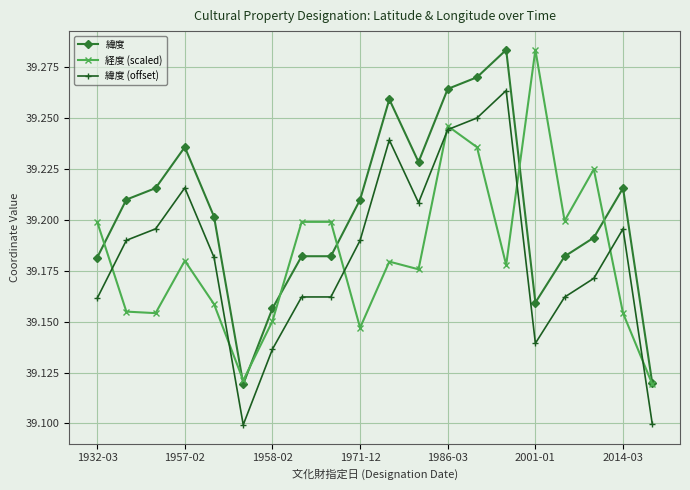

At how many categories does at least one series exceed 39?

20